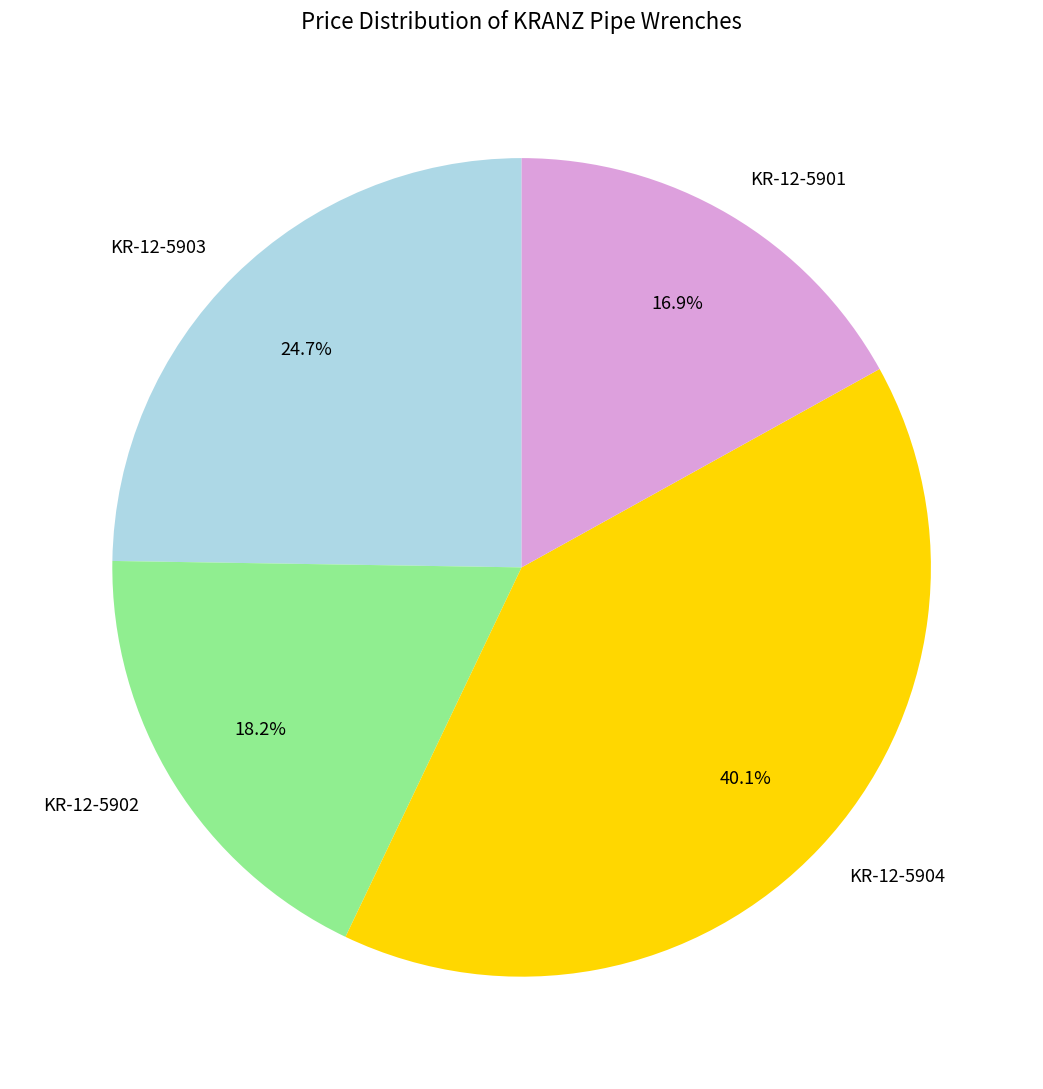

Is there a majority slice in this chart?

No